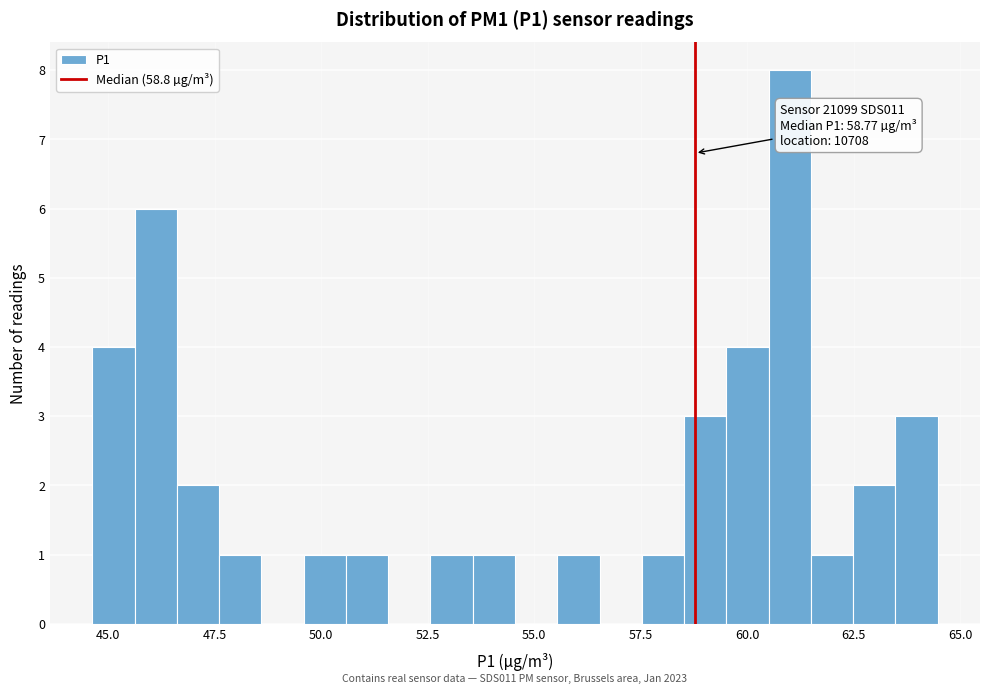

Around what value on the x-axis is the tallest bar? Give the approximate position of its centre, as read against the axis.

61.0